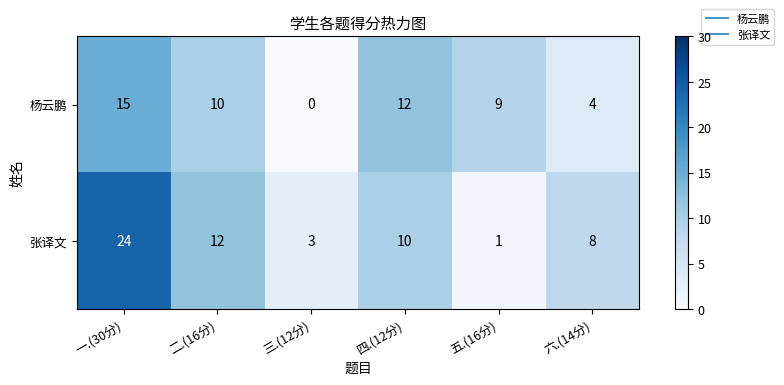

At which label does 张译文 first exceed 10?

一.(30分)